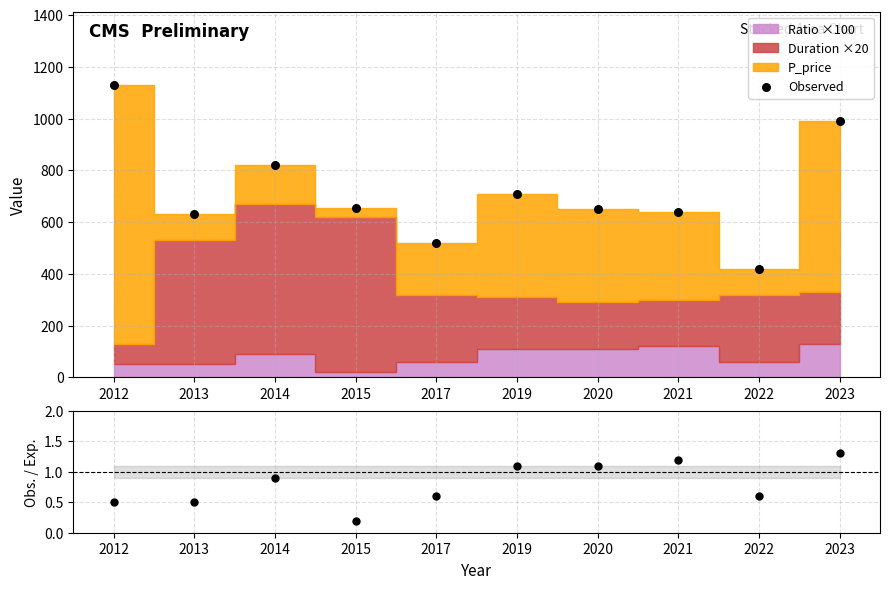

Is the value of Observed at 2020 greater than the value of Ratio at 2020?

Yes